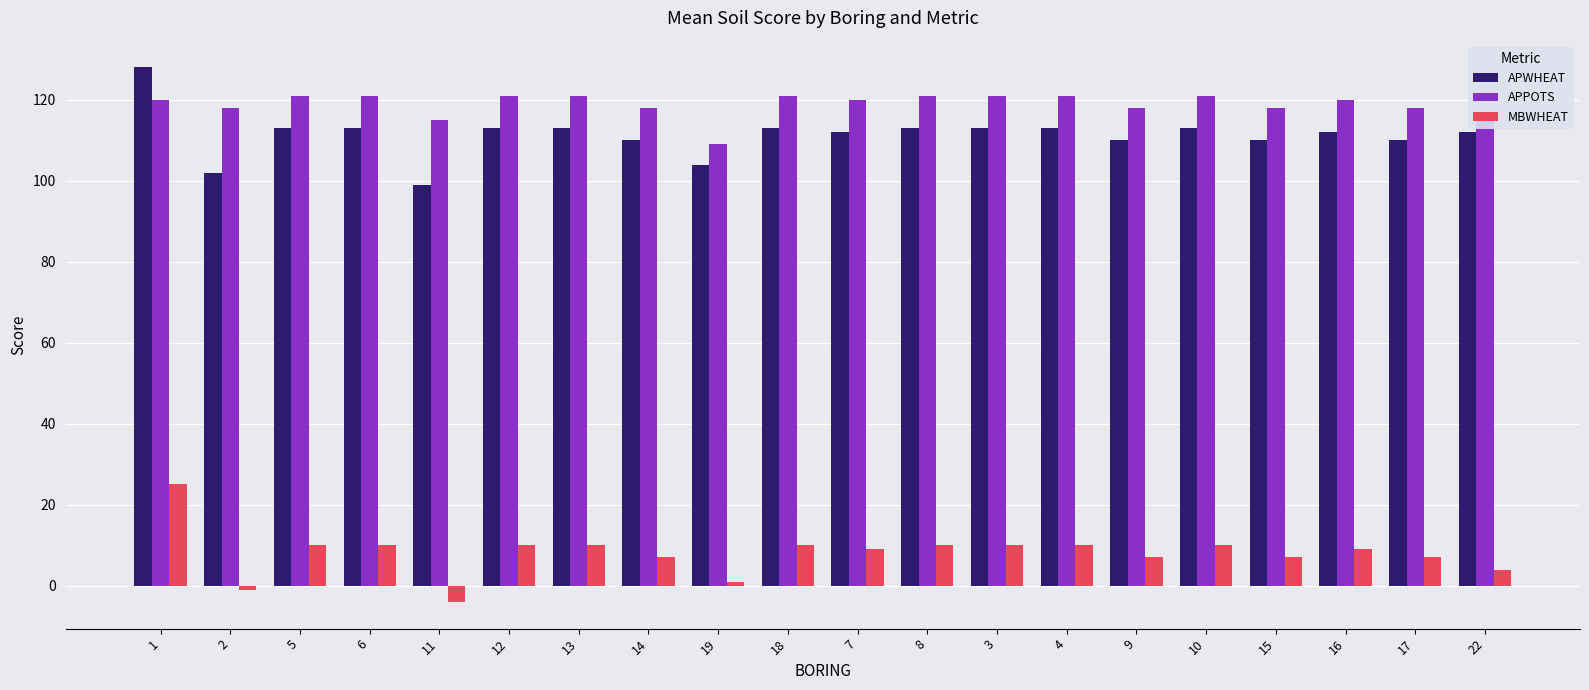

Rank the series at 3 from highest to lowest value.

APPOTS, APWHEAT, MBWHEAT